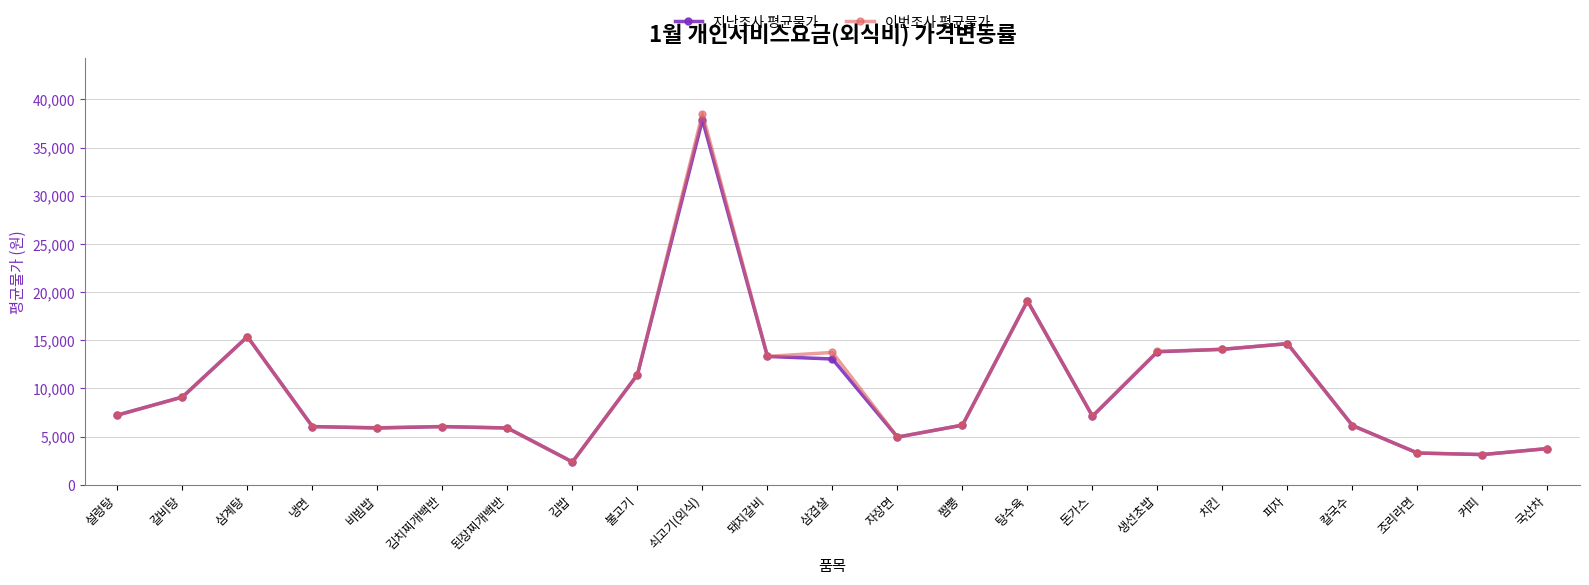

True or false: 이번조사 평균물가 has more than 1 interior local peaks.

True